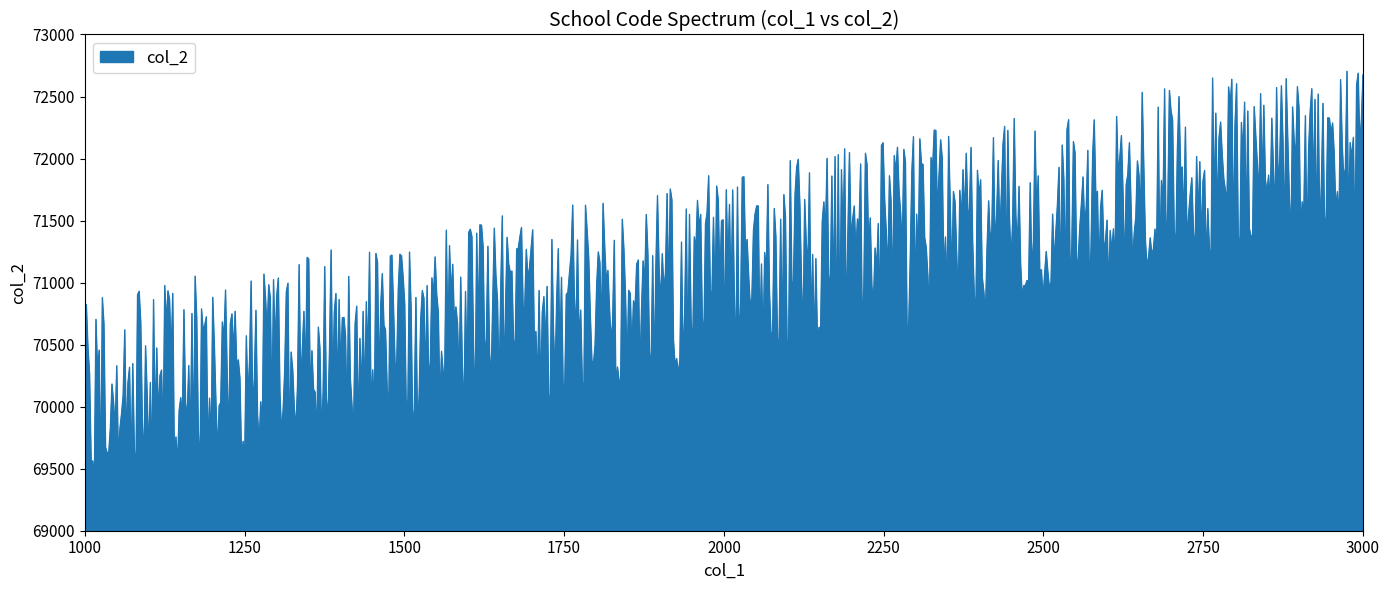

What is the maximum value shown in the chart?

72703.1